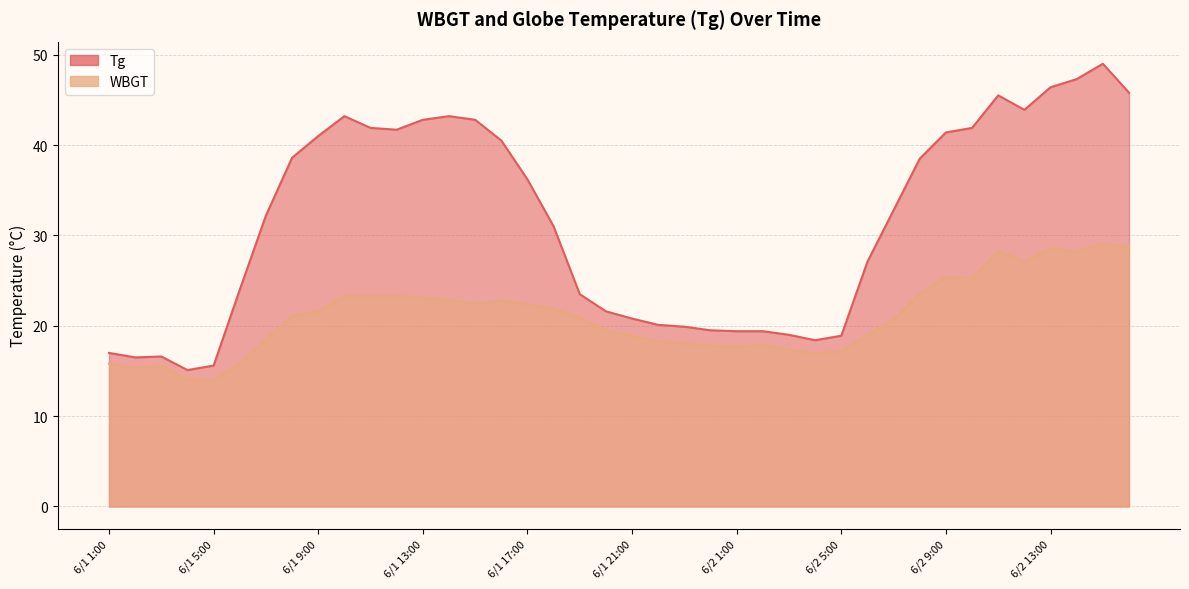

How many interior local valleys does the WBGT series have?

8